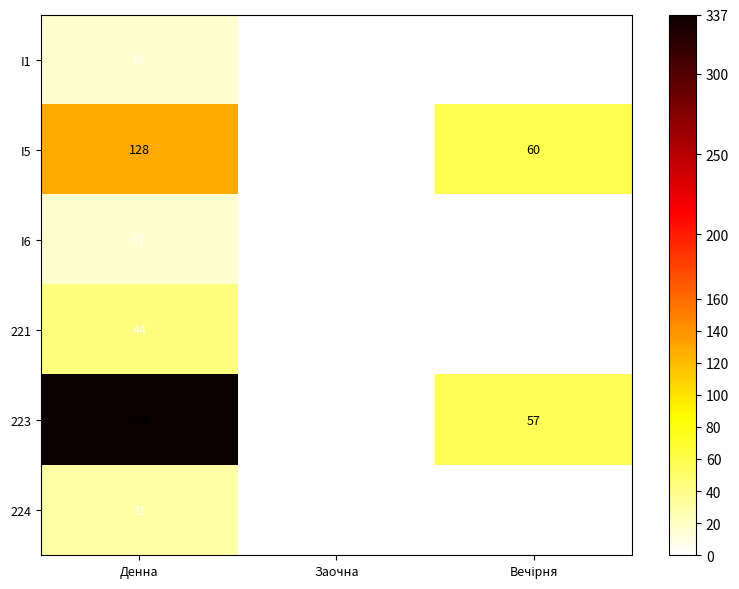

Reading left to right, transcribe all the data shown in this chart.

I1: 16	0	0
I5: 128	0	60
I6: 17	0	0
221: 44	0	0
223: 337	0	57
224: 31	0	0